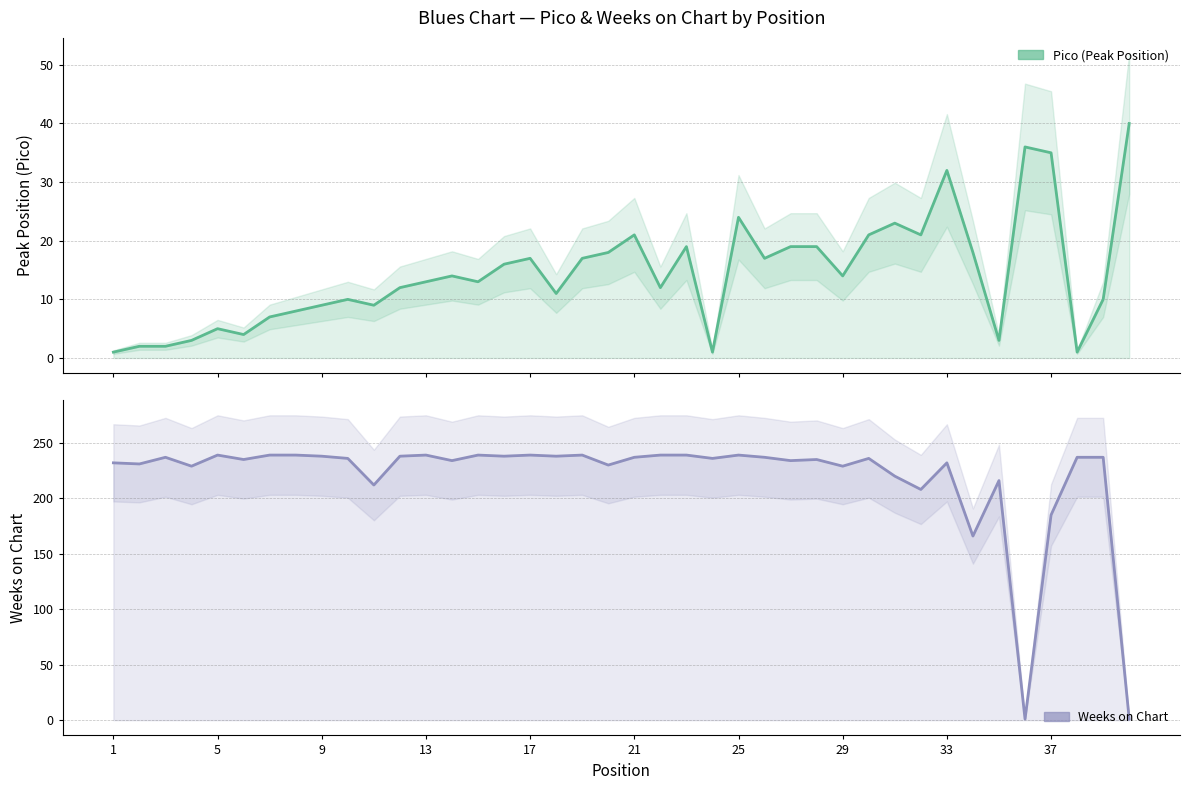

How many data points does each series have?

40